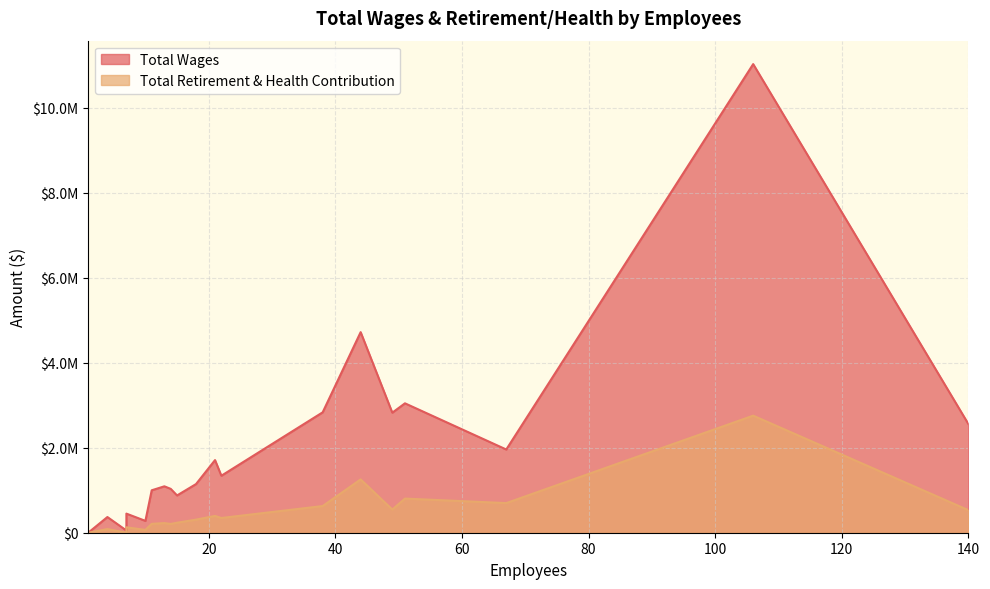

At how many categories does at least one series exceed 7219029?

1